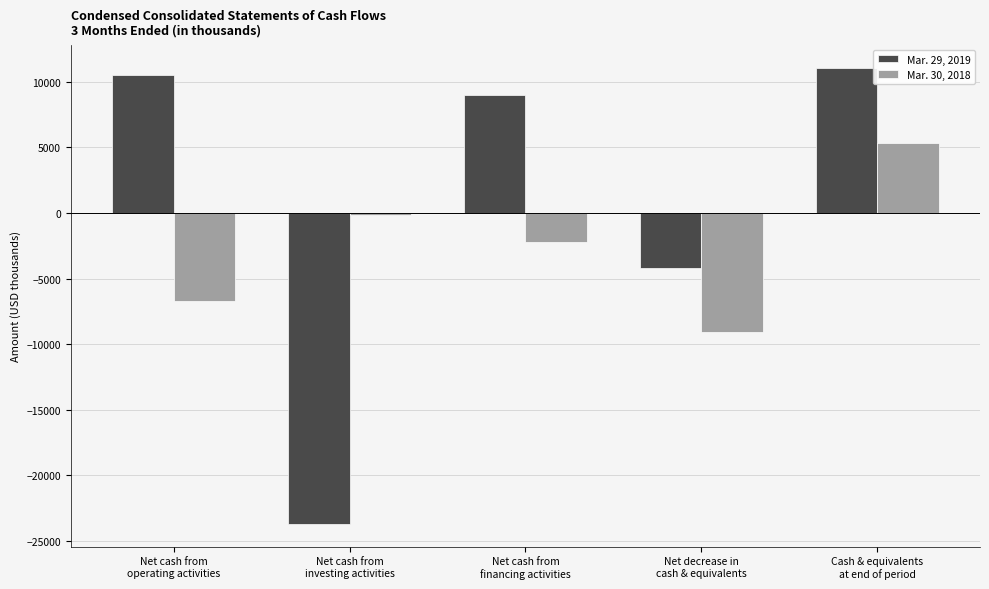

What is the total value across all series at Net cash from
operating activities?

3760